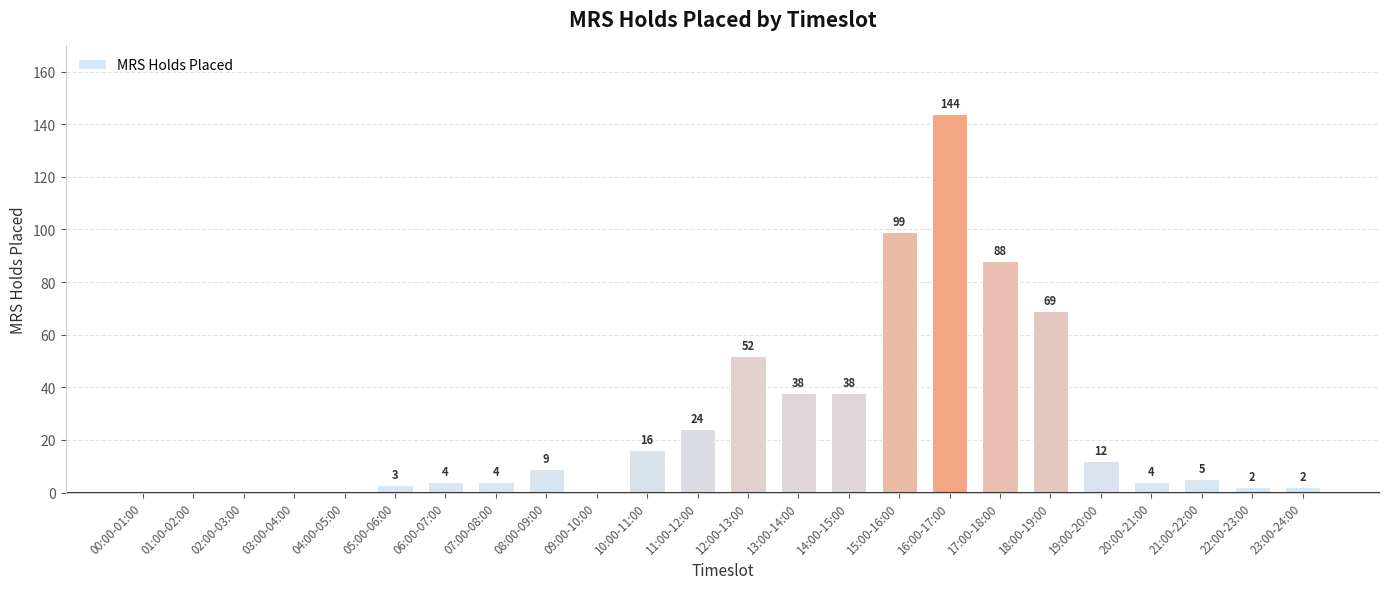

How many positive values are there?

18